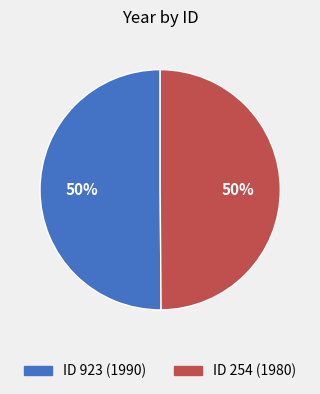

The ID 254 (1980) slice represents 36% of the pie. True or false?

False